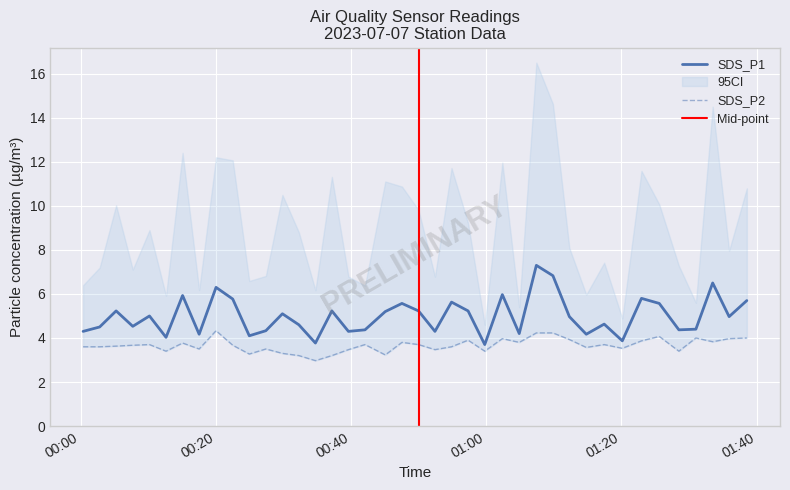

How many values in the SDS_P2 series exceed 3?

39